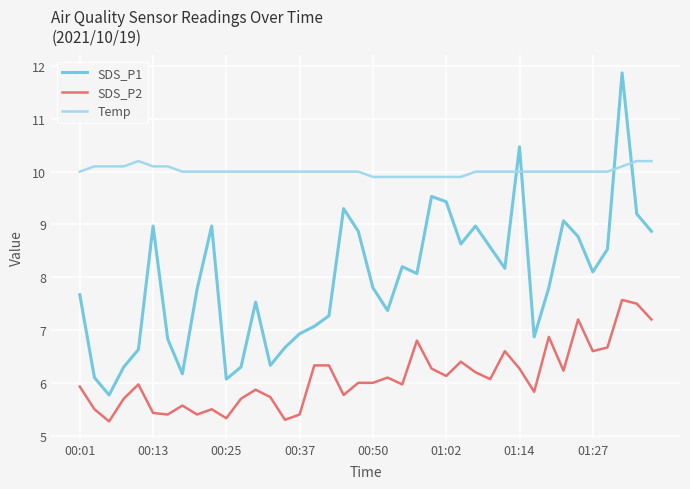

Which series has the widest spread of values?

SDS_P1